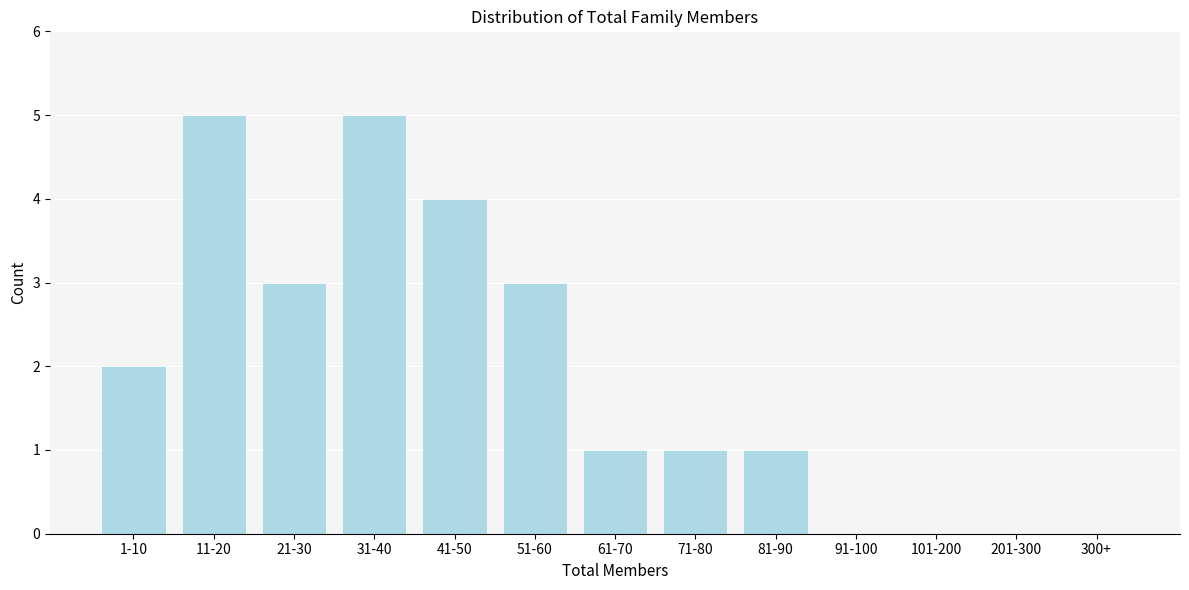

Reading right to left, transcribe all the data shown in this chart.

300+=0	201-300=0	101-200=0	91-100=0	81-90=1	71-80=1	61-70=1	51-60=3	41-50=4	31-40=5	21-30=3	11-20=5	1-10=2